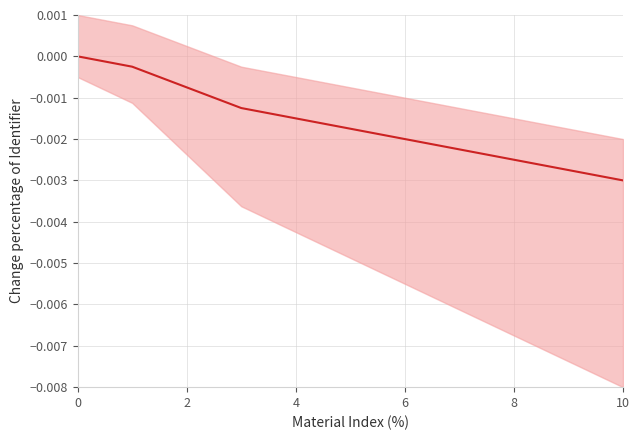

How many lines are shown in the chart?

1